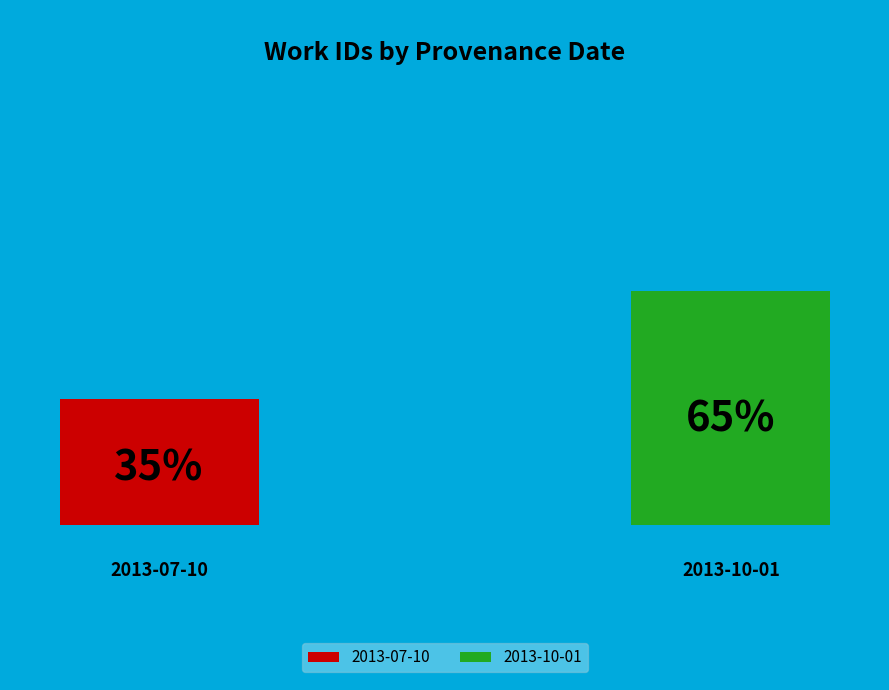

How many segments does this pie chart have?

2